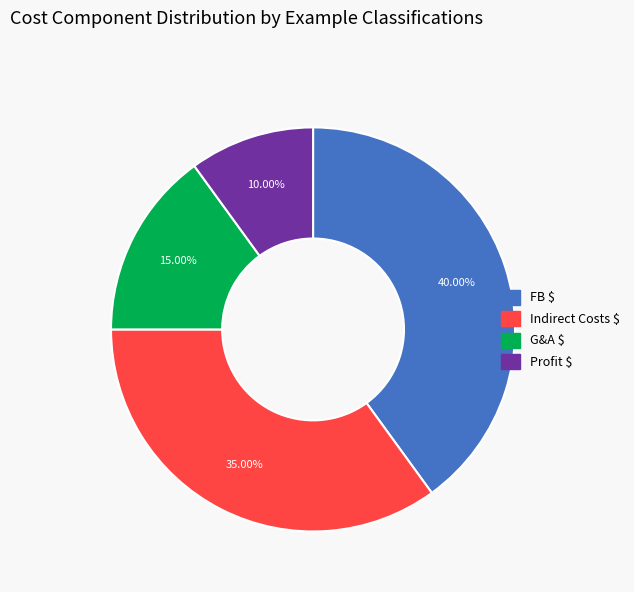

True or false: G&A $ accounts for 23% of the total.

False